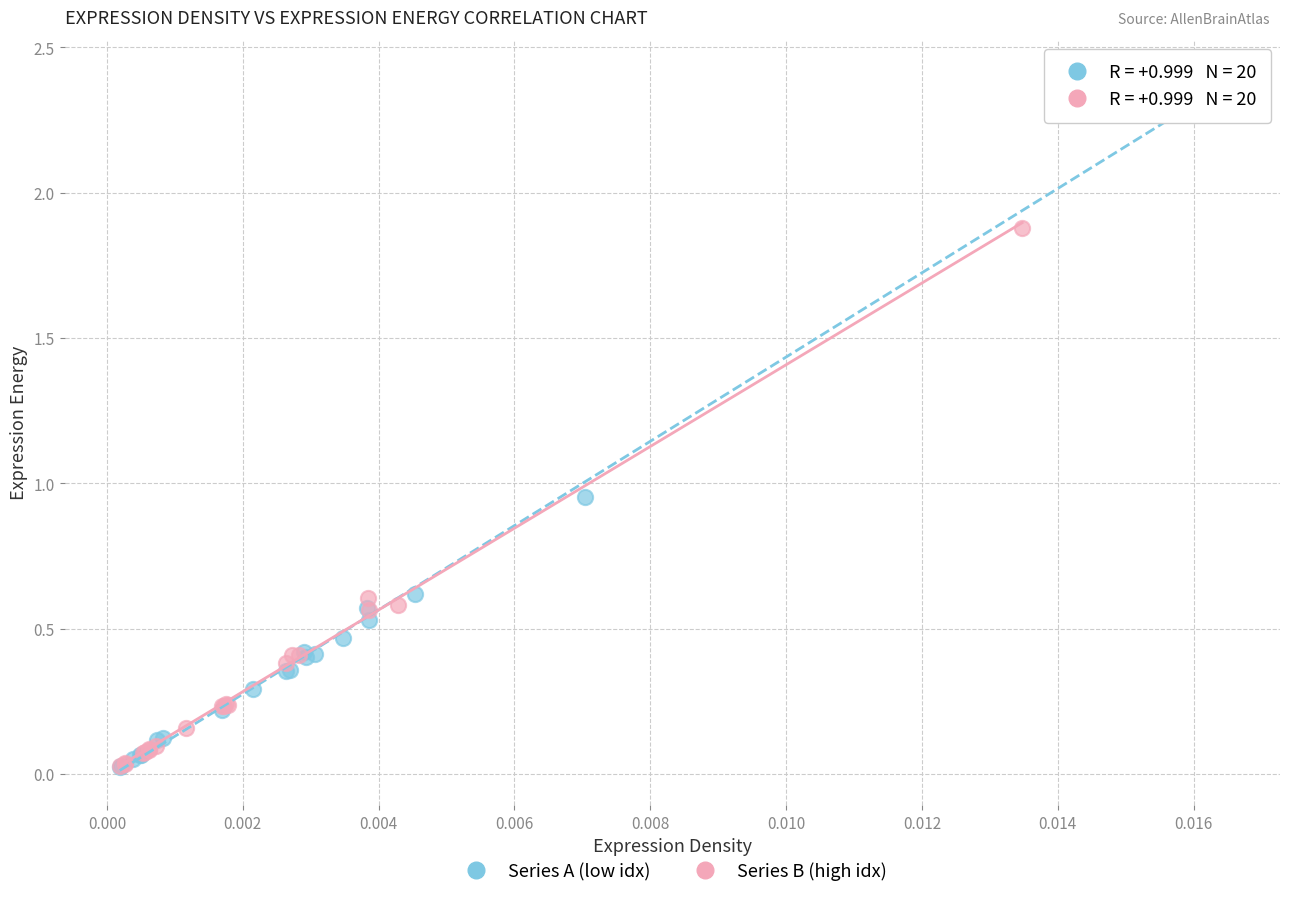

Which series has the widest spread of Y values?

Series A (low idx)